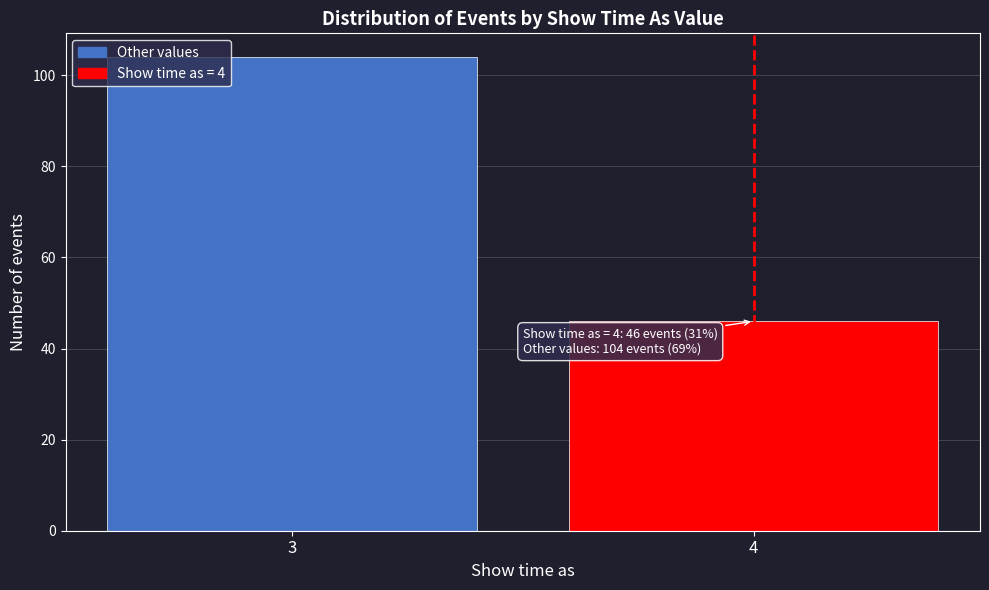

Reading left to right, extract all data points from this chart.

3=104	4=46